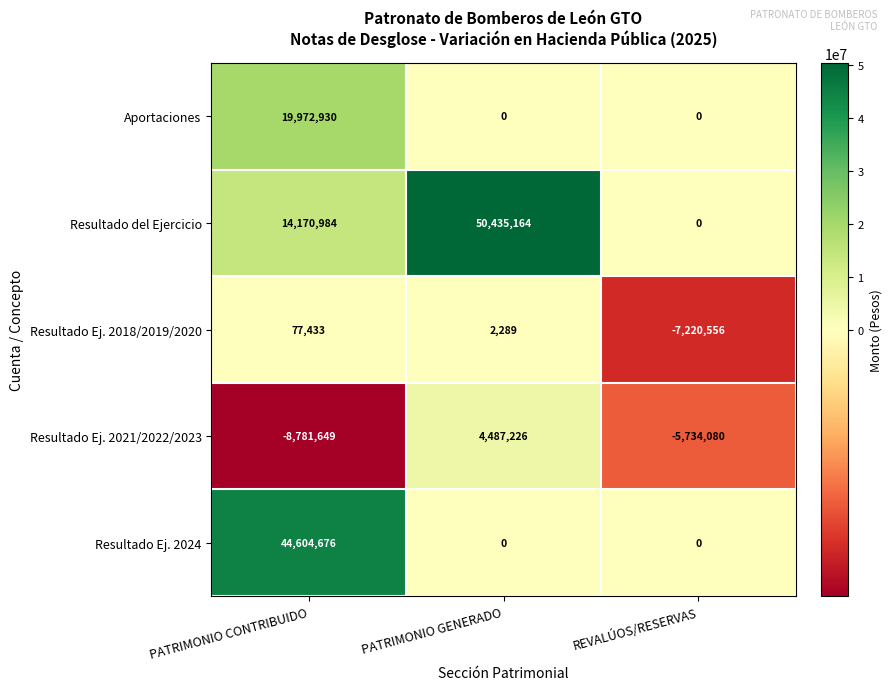

The Resultado del Ejercicio series shows 69503601 at PATRIMONIO GENERADO. True or false?

False